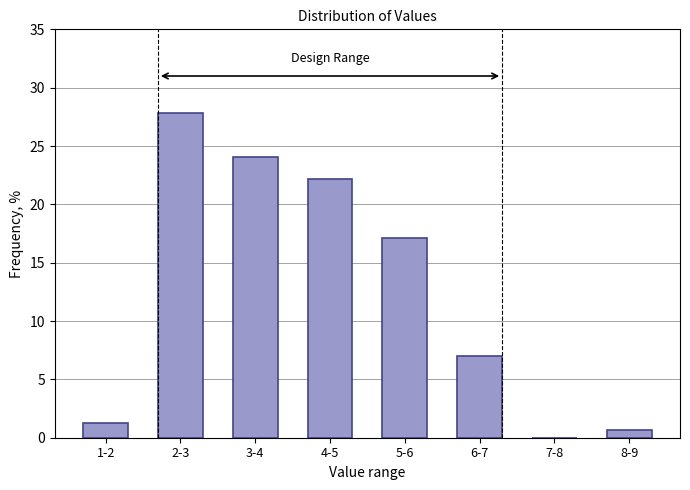

Reading left to right, extract all data points from this chart.

1-2=1.3	2-3=27.8	3-4=24.1	4-5=22.2	5-6=17.1	6-7=7.0	7-8=0.0	8-9=0.6